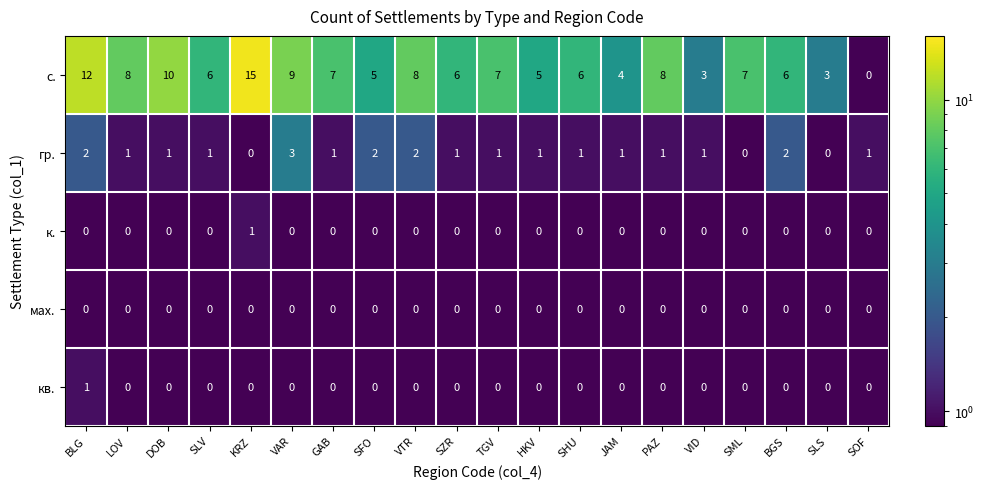

Which series has the largest range (max minus min)?

с.